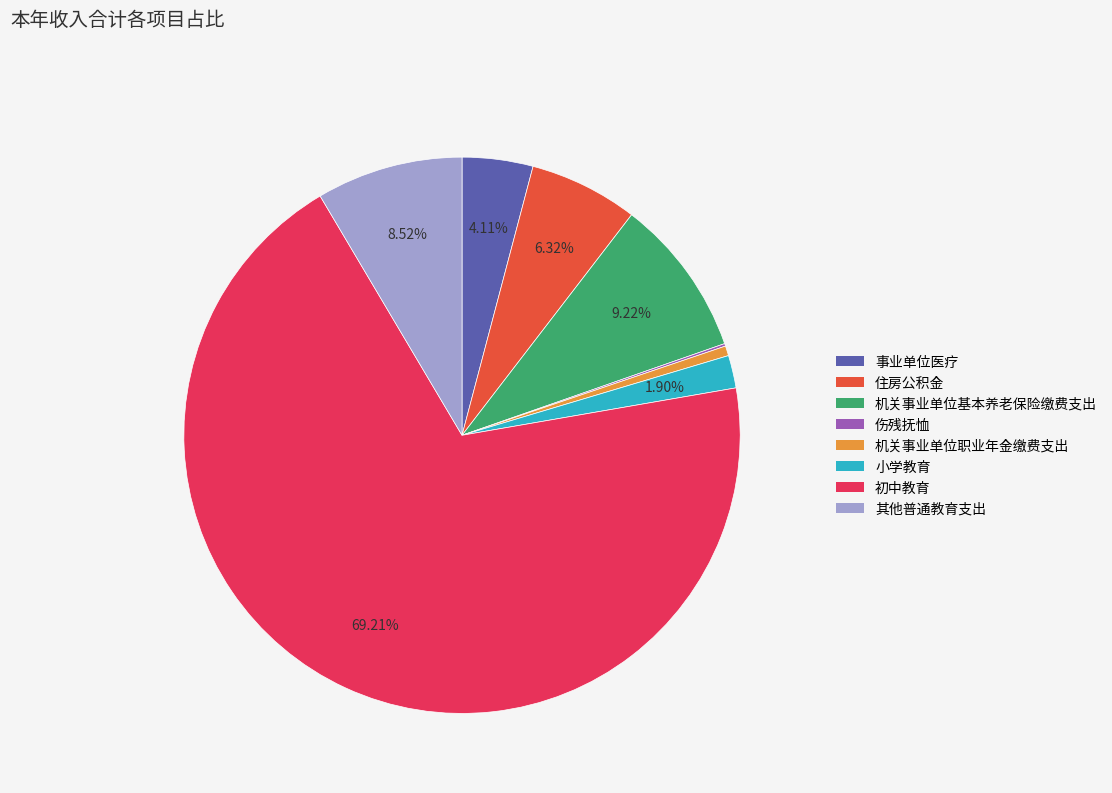

True or false: 住房公积金 accounts for 6% of the total.

True